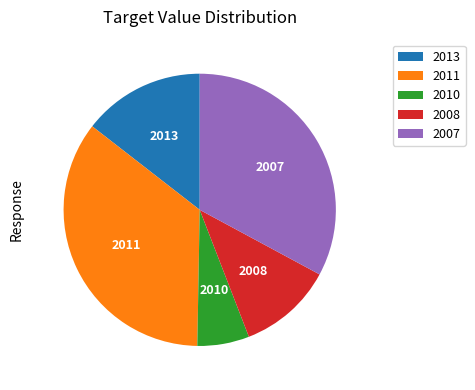

How many slices are in this pie chart?

5